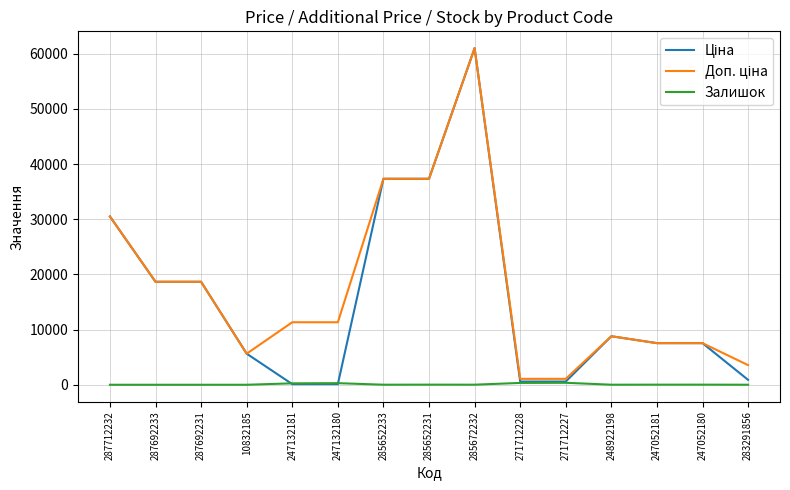

At which category is the sum across all series the highest?

285672232